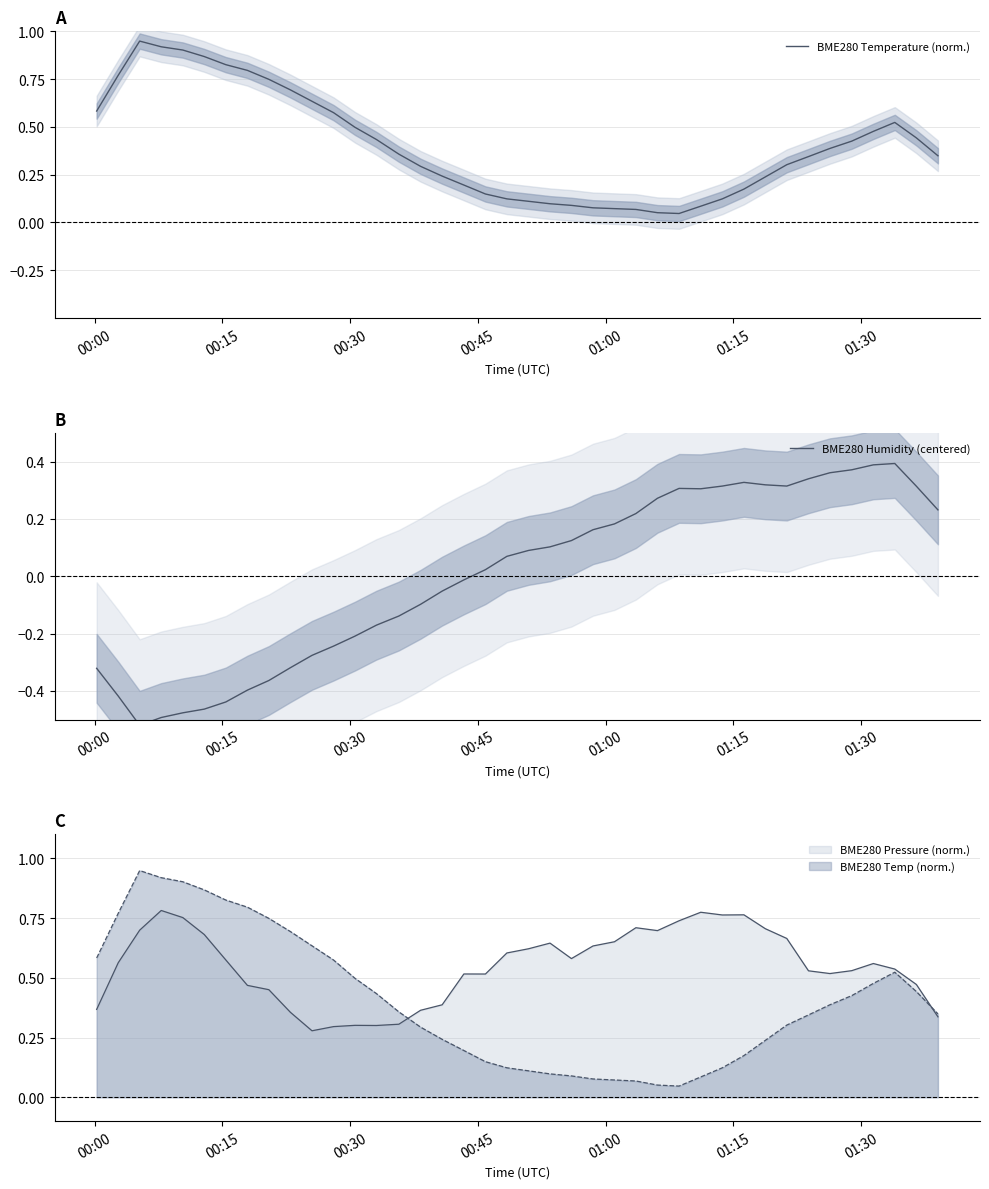

How many interior local valleys does the BME280 Temperature (norm.) series have?

1